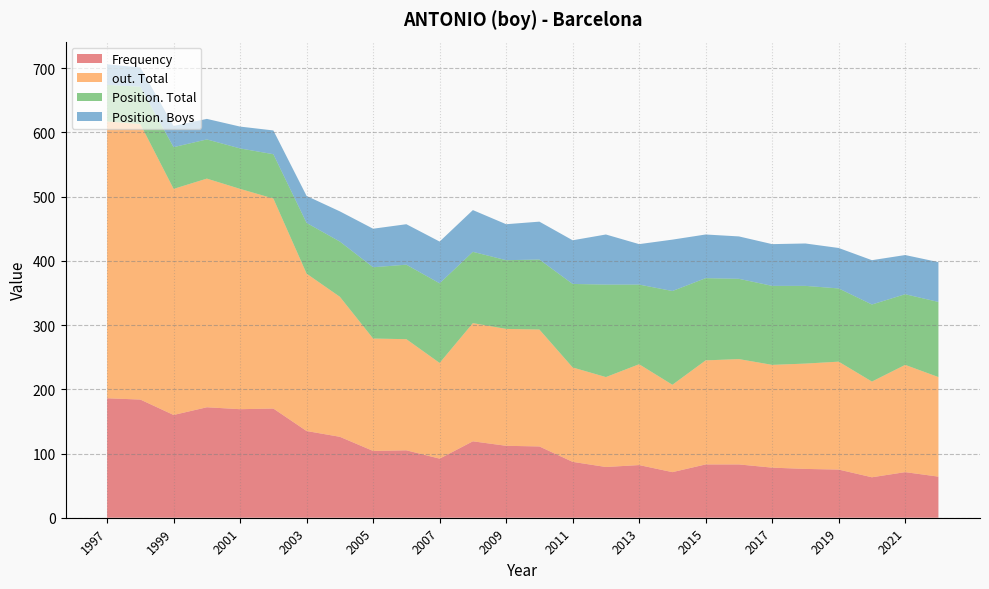

Reading right to left, list all the values displayed in this chart.

Frequency: 1997=186	1998=184	1999=160	2000=172	2001=169	2002=170	2003=135	2004=126	2005=104	2006=105	2007=92	2008=119	2009=112	2010=111	2011=87	2012=79	2013=82	2014=71	2015=83	2016=83	2017=78	2018=76	2019=75	2020=63	2021=71	2022=64
out. Total: 1997=431	1998=429	1999=352	2000=356	2001=343	2002=327	2003=245	2004=218	2005=175	2006=173	2007=149	2008=184	2009=182	2010=182	2011=147	2012=140	2013=157	2014=136	2015=162	2016=164	2017=160	2018=164	2019=168	2020=149	2021=167	2022=155
Position. Total: 1997=57	1998=58	1999=65	2000=61	2001=63	2002=69	2003=79	2004=86	2005=111	2006=116	2007=124	2008=111	2009=107	2010=109	2011=130	2012=144	2013=124	2014=146	2015=128	2016=125	2017=123	2018=121	2019=114	2020=120	2021=110	2022=117
Position. Boys: 1997=32	1998=30	1999=33	2000=32	2001=34	2002=37	2003=42	2004=47	2005=60	2006=63	2007=65	2008=65	2009=56	2010=59	2011=68	2012=78	2013=63	2014=80	2015=68	2016=66	2017=65	2018=66	2019=63	2020=69	2021=61	2022=62